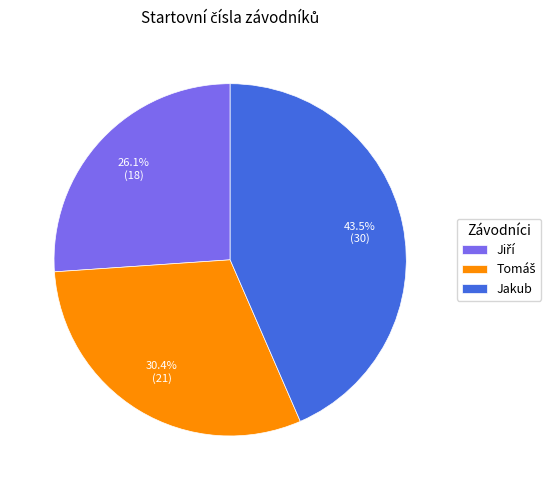

Does Jakub account for over 50% of the chart?

No